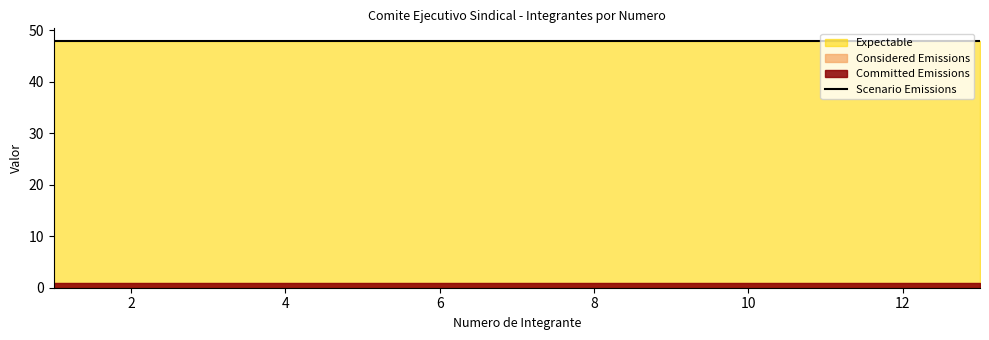

True or false: Committed Emissions and Considered Emissions intersect in this chart.

False